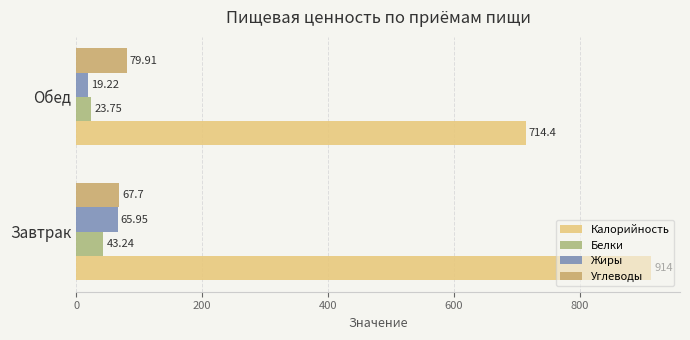

What are all the series names shown in the legend?

Калорийность, Белки, Жиры, Углеводы